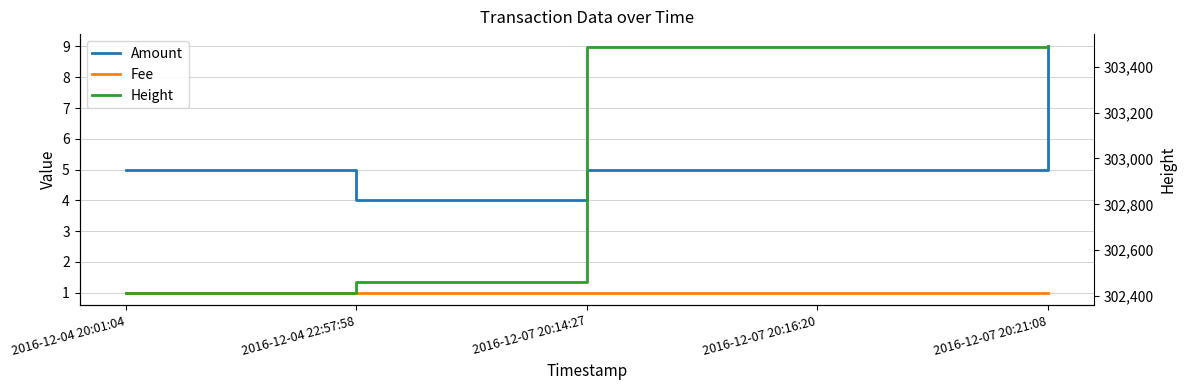

Reading right to left, what are all the values shown in this chart?

Amount: 2016-12-07 20:21:08=9	2016-12-07 20:16:20=5	2016-12-07 20:14:27=5	2016-12-04 22:57:58=4	2016-12-04 20:01:04=5
Fee: 2016-12-07 20:21:08=1	2016-12-07 20:16:20=1	2016-12-07 20:14:27=1	2016-12-04 22:57:58=1	2016-12-04 20:01:04=1
Height: 2016-12-07 20:21:08=303489	2016-12-07 20:16:20=303488	2016-12-07 20:14:27=303487	2016-12-04 22:57:58=302462	2016-12-04 20:01:04=302414